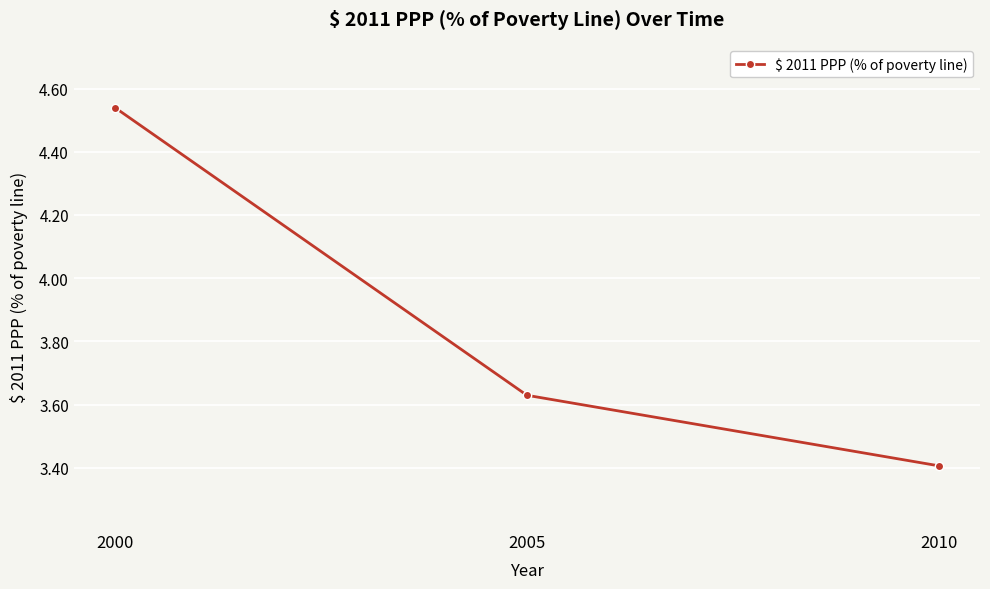

What is the value of the 3rd point from the left?

3.4